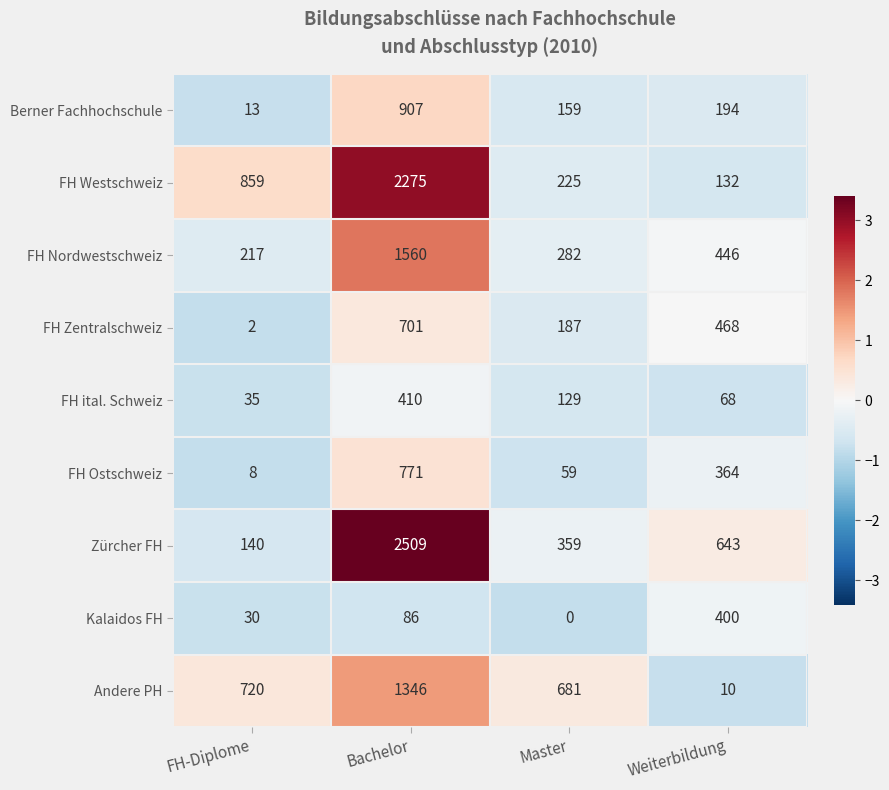

Which series has the widest spread of values?

Zürcher FH